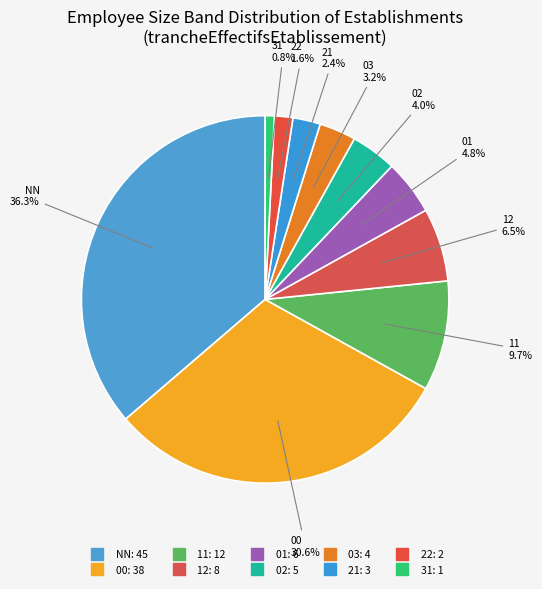

How many slices are in this pie chart?

10